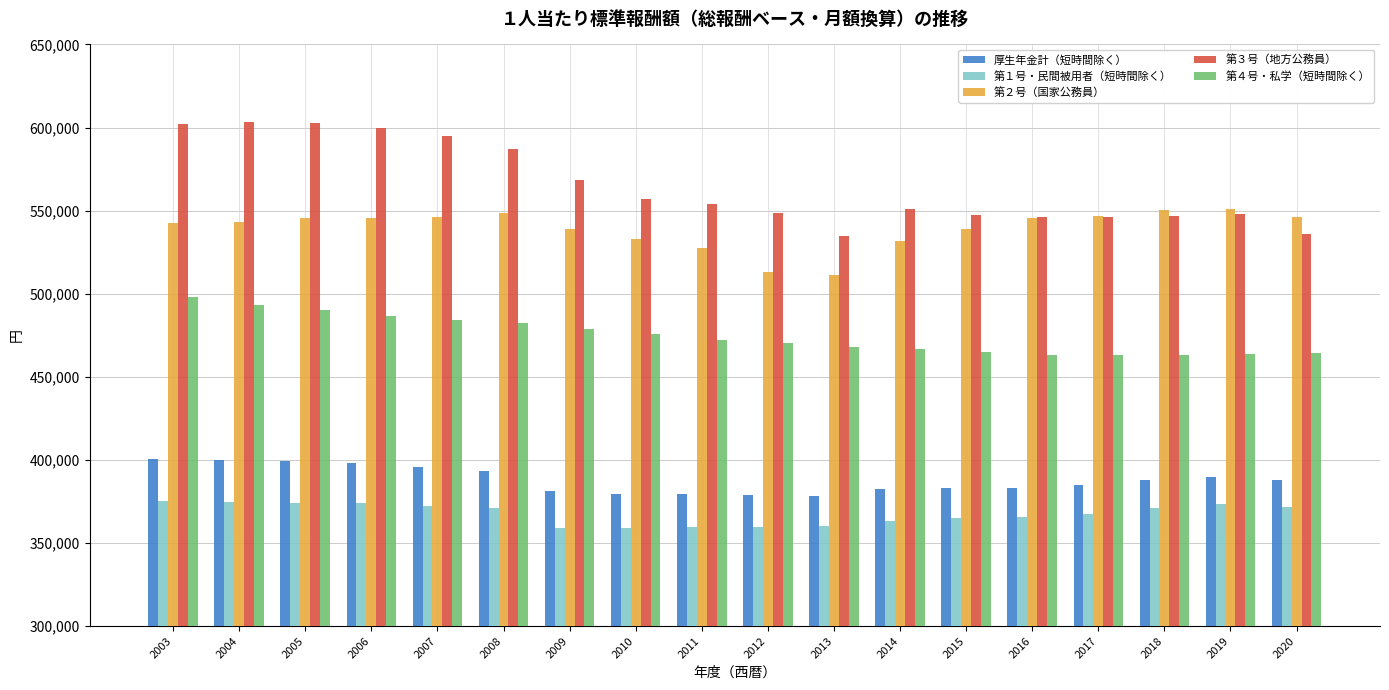

Rank the series by their maximum value, from lowest to highest.

第１号・民間被用者（短時間除く）, 厚生年金計（短時間除く）, 第４号・私学（短時間除く）, 第２号（国家公務員）, 第３号（地方公務員）